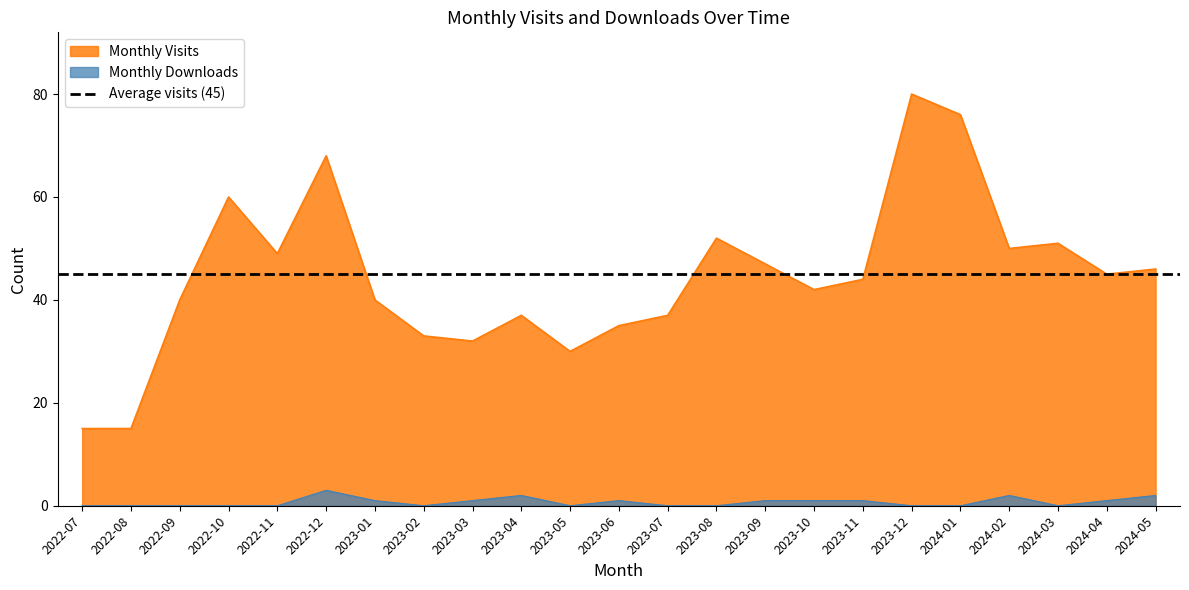

Reading left to right, what are all the values shown in this chart?

monthly_visit: 2022-07=15	2022-08=15	2022-09=40	2022-10=60	2022-11=49	2022-12=68	2023-01=40	2023-02=33	2023-03=32	2023-04=37	2023-05=30	2023-06=35	2023-07=37	2023-08=52	2023-09=47	2023-10=42	2023-11=44	2023-12=80	2024-01=76	2024-02=50	2024-03=51	2024-04=45	2024-05=46
monthly_download_resource: 2022-07=0	2022-08=0	2022-09=0	2022-10=0	2022-11=0	2022-12=3	2023-01=1	2023-02=0	2023-03=1	2023-04=2	2023-05=0	2023-06=1	2023-07=0	2023-08=0	2023-09=1	2023-10=1	2023-11=1	2023-12=0	2024-01=0	2024-02=2	2024-03=0	2024-04=1	2024-05=2